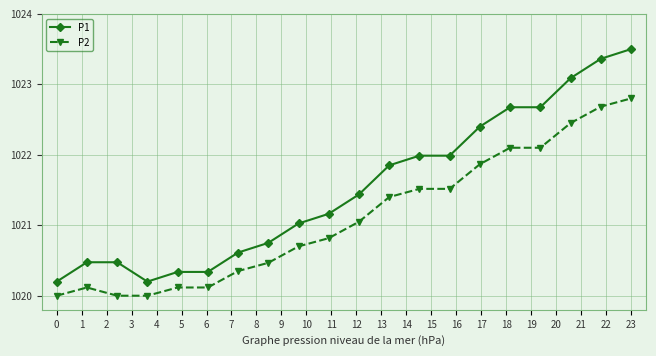

Which series has the largest total across all categories?

P1